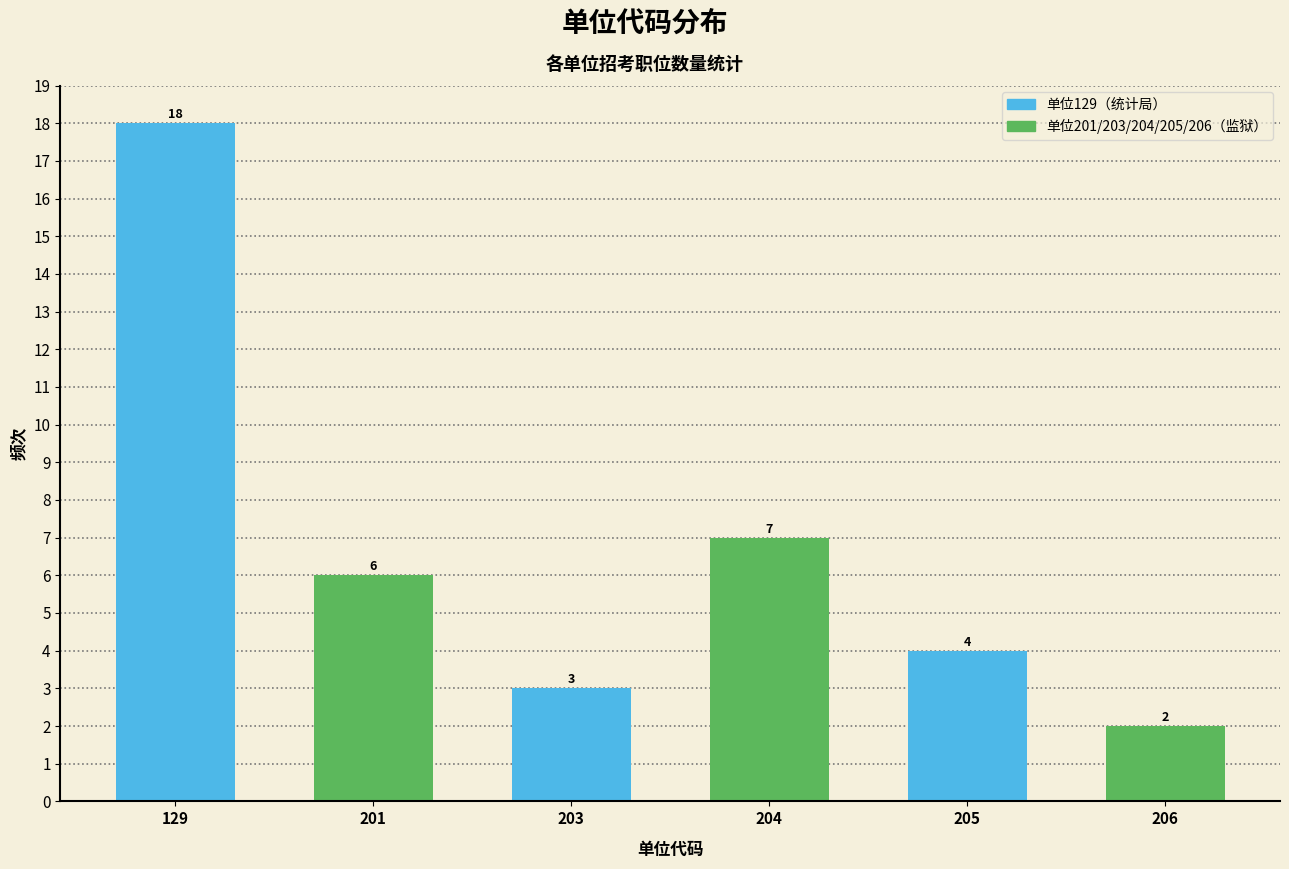

Reading right to left, transcribe all the data shown in this chart.

206=2	205=4	204=7	203=3	201=6	129=18